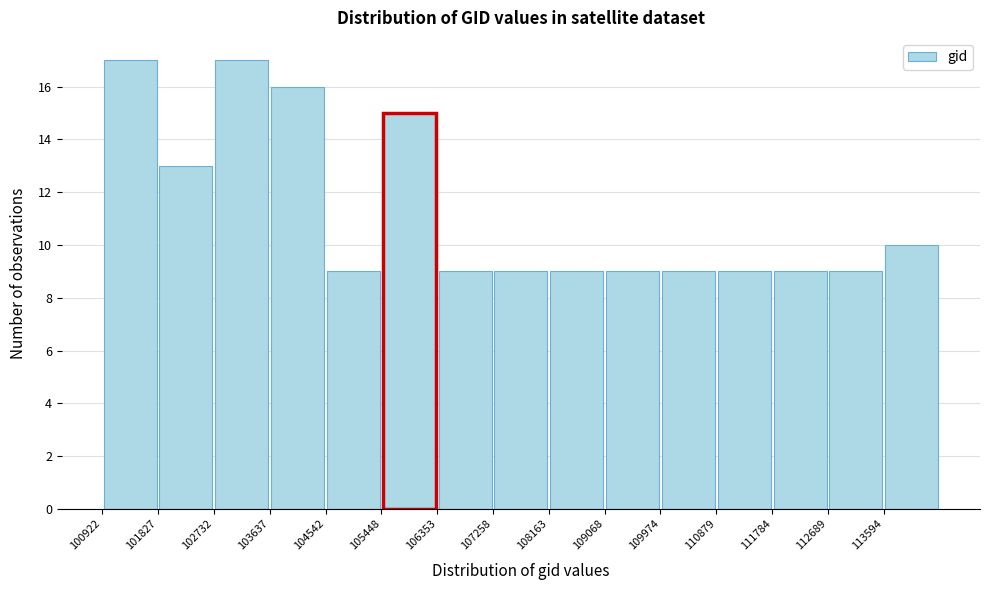

What is the height of the bar covering 102700 to 103600 on the x-axis? Neither the bar edges nor the heights are printed on the chart, so give them approximately, as read against the axes.

17